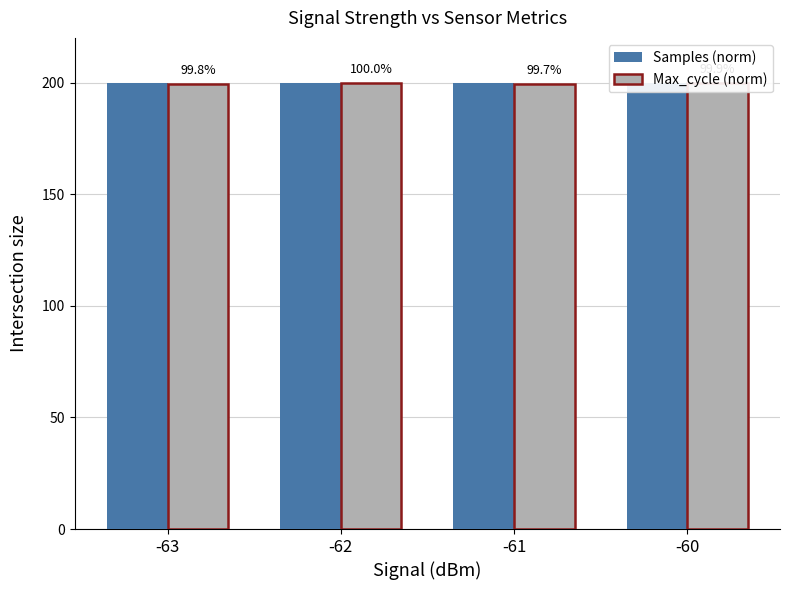

What is the sum of all Samples (norm) values?

799.8